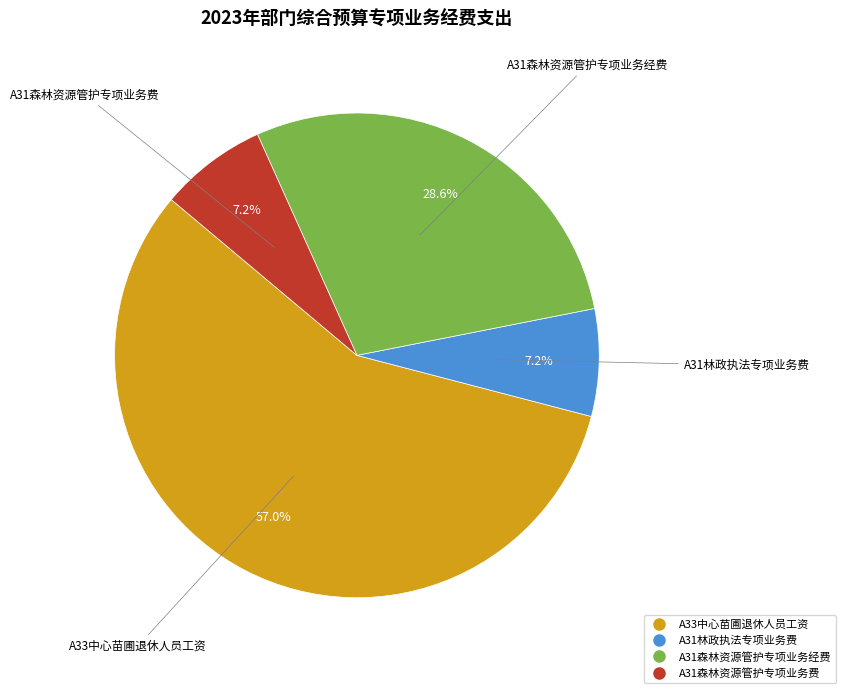

Which category has the biggest portion of the pie?

A33中心苗圃退休人员工资